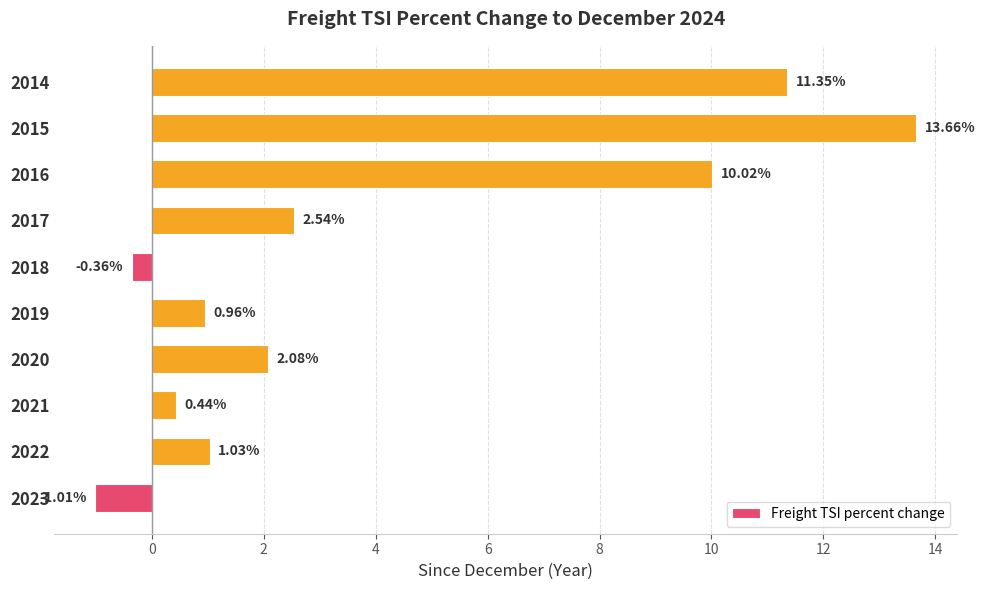

What is the average value?

4.1